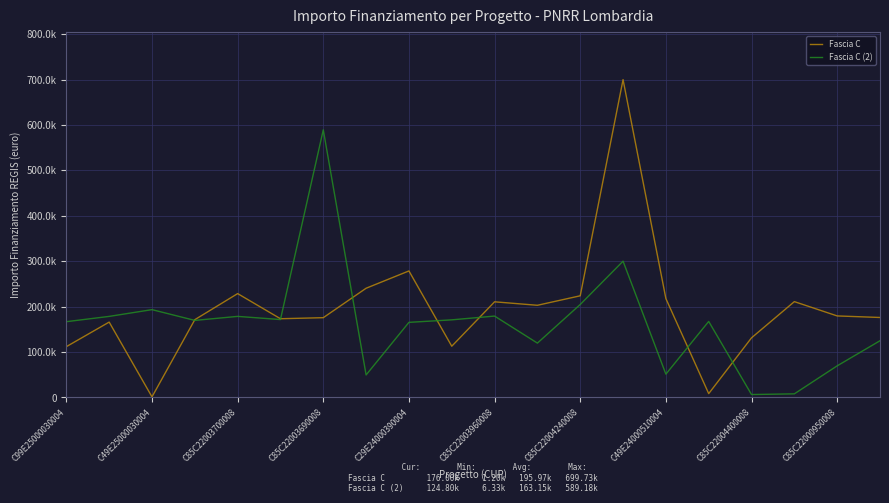

How many interior local peaks does the Fascia C (2) series have?

6